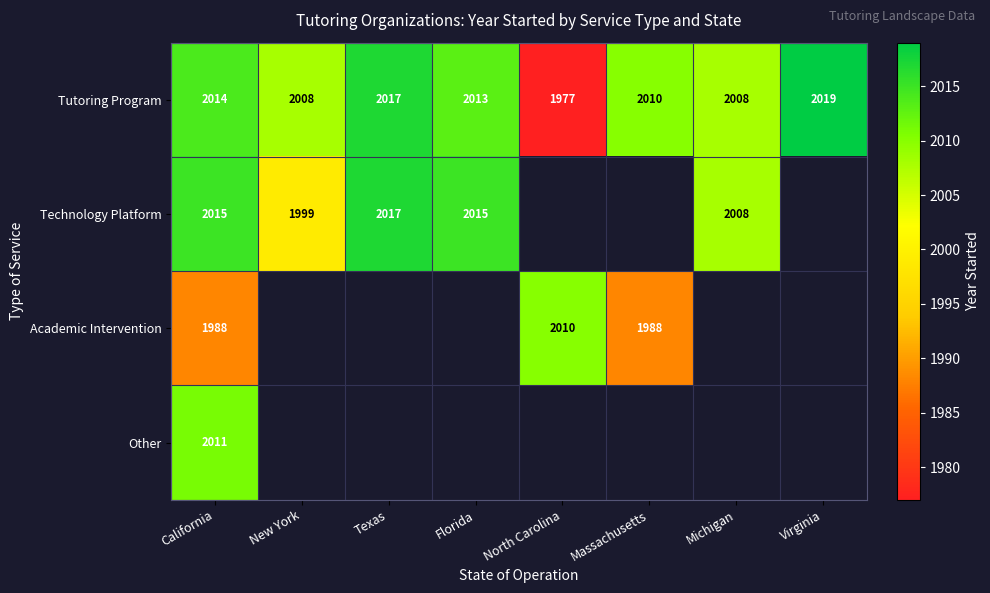

What is the smallest value displayed?

1977.0